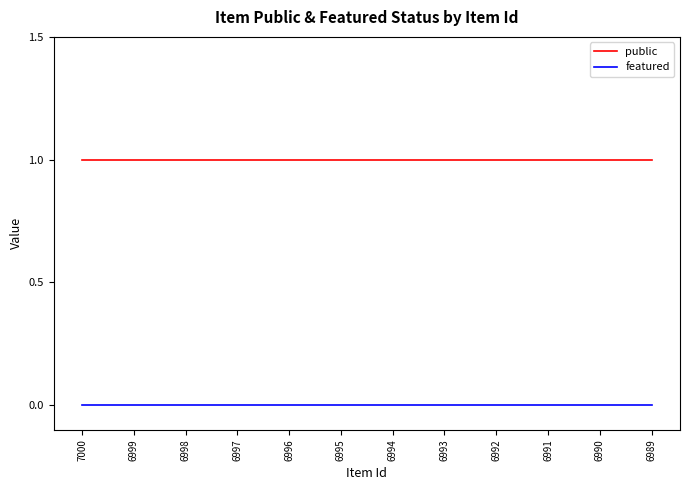

How many lines are shown in the chart?

2